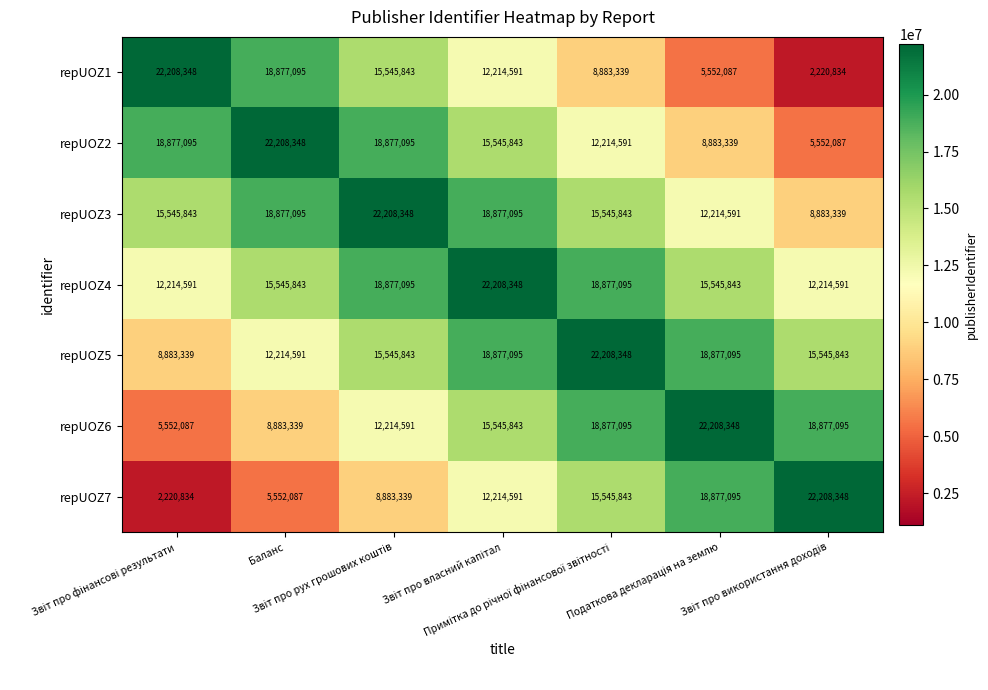

What is the smallest value displayed?

2220834